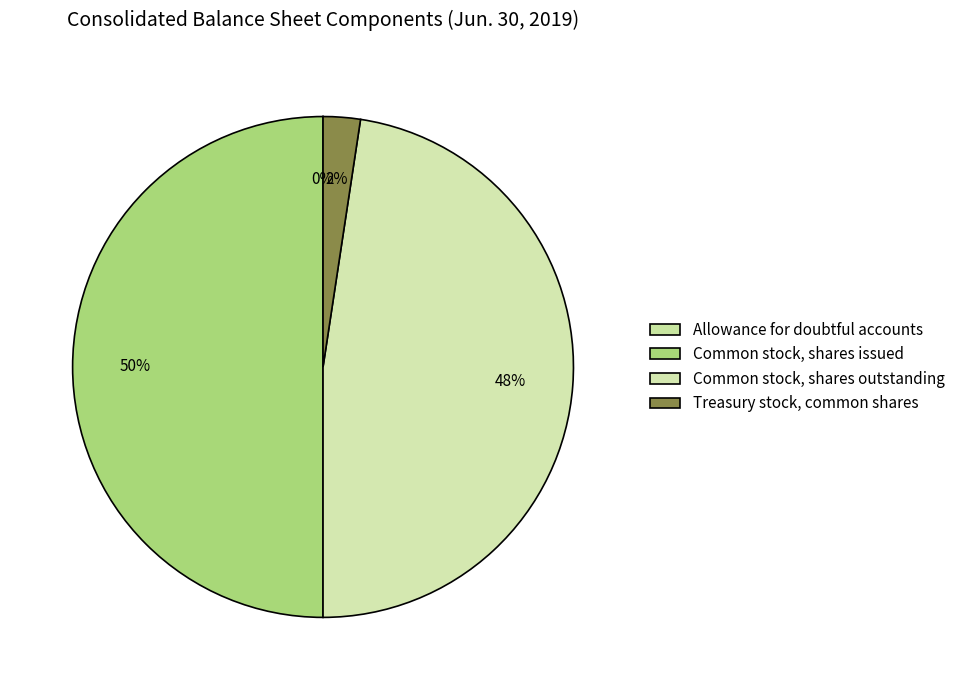

What is the smallest slice in the pie chart?

Allowance for doubtful accounts